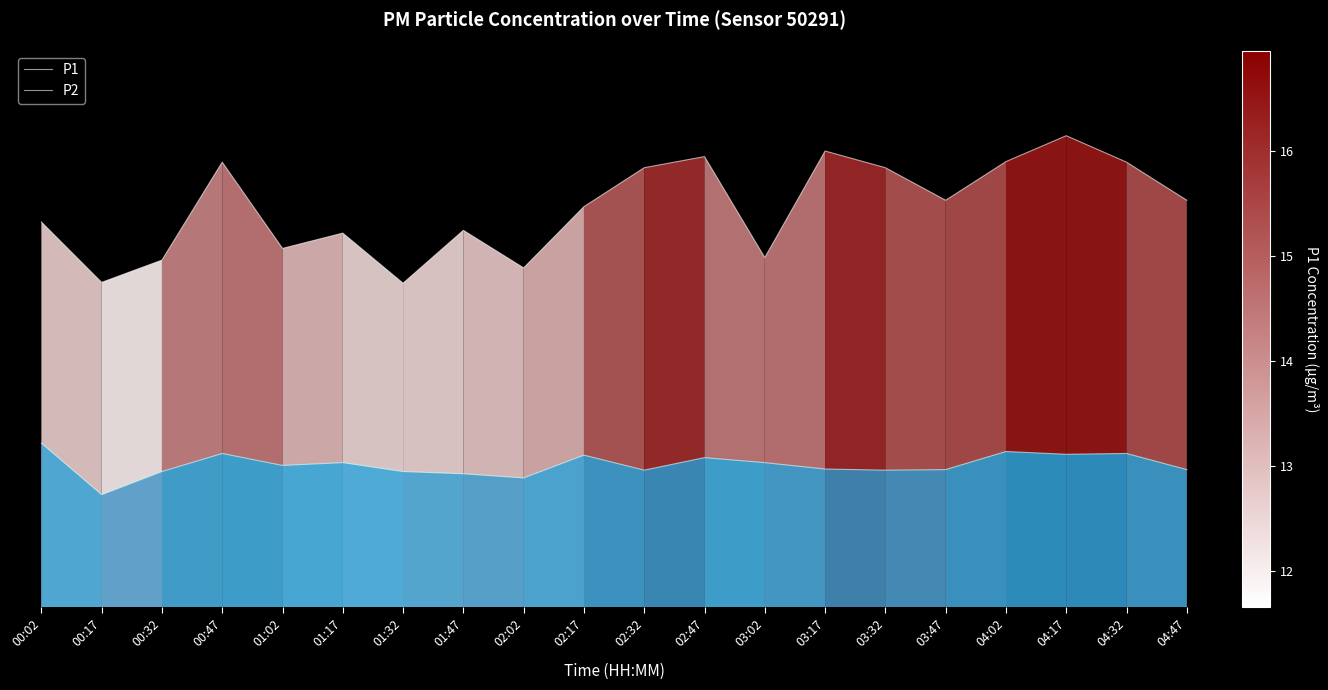

Reading left to right, extract all data points from this chart.

P1: 00:02=13.8	00:17=11.7	00:32=12.5	00:47=16.0	01:02=12.9	01:17=13.4	01:32=11.7	01:47=13.6	02:02=12.2	02:17=14.4	02:32=15.8	02:47=16.2	03:02=12.6	03:17=16.4	03:32=15.8	03:47=14.6	04:02=16.0	04:17=16.9	04:32=16.0	04:47=14.6
P2: 00:02=5.9	00:17=4.0	00:32=4.9	00:47=5.5	01:02=5.1	01:17=5.2	01:32=4.9	01:47=4.8	02:02=4.7	02:17=5.5	02:32=4.9	02:47=5.4	03:02=5.2	03:17=5.0	03:32=4.9	03:47=5.0	04:02=5.6	04:17=5.5	04:32=5.5	04:47=5.0